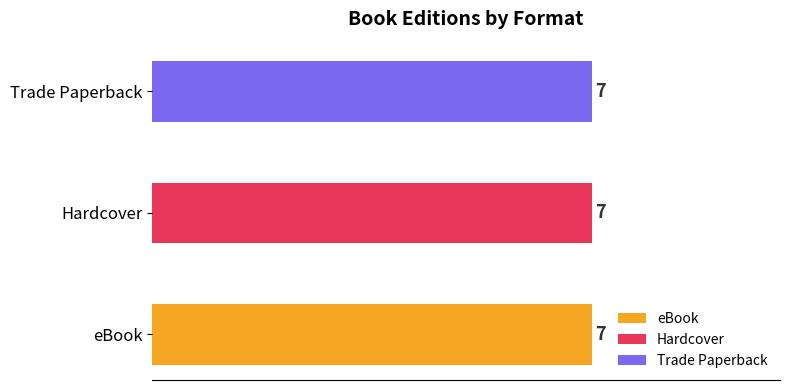

Are the bars horizontal?

Yes